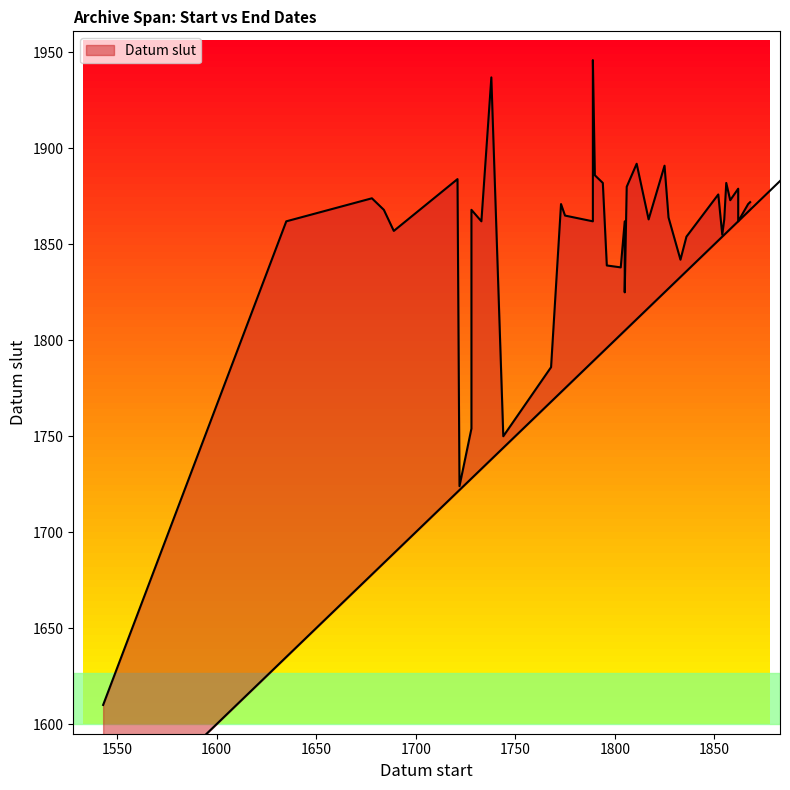

At which category does the chart reach its peak across all series?

1789